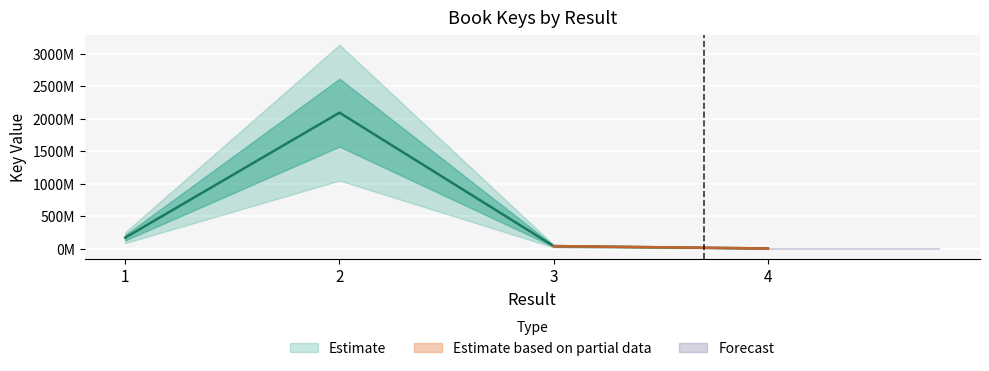

List the labels in order of value, smallest first.

4, 3, 1, 2